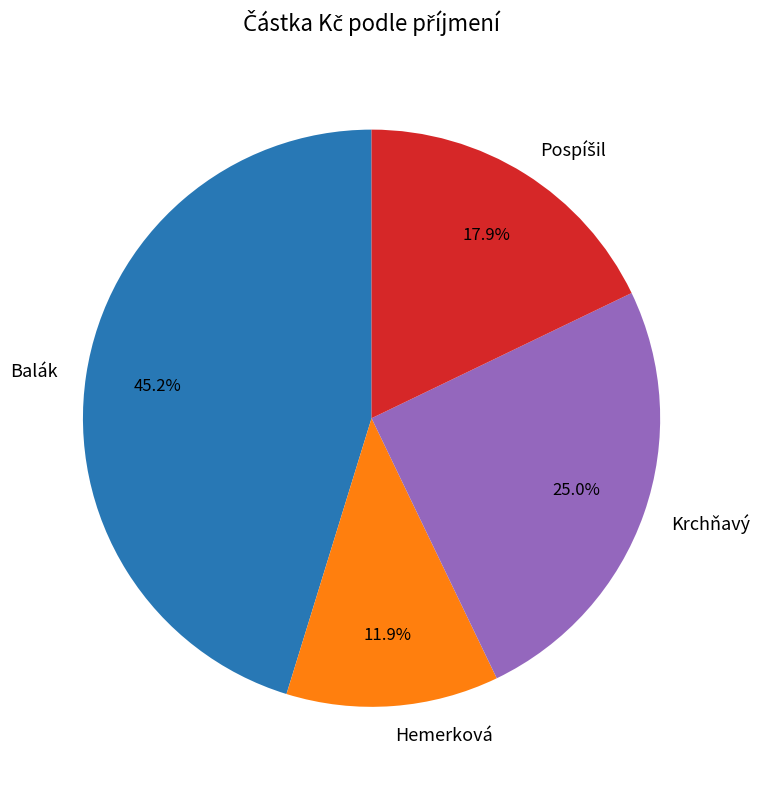

Approximately how many times larger is the value at Hemerková compared to Balák?

0.3